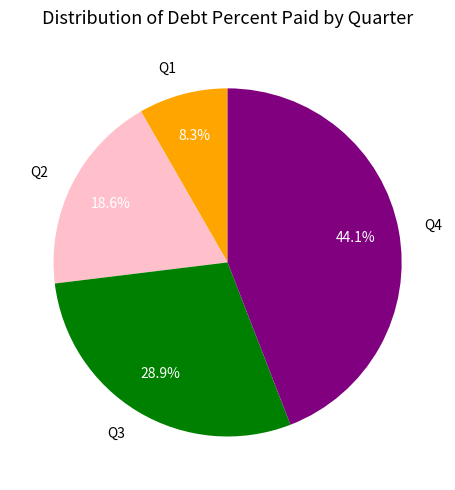

What is the ratio of the value at Q2 to the value at Q1?

2.2